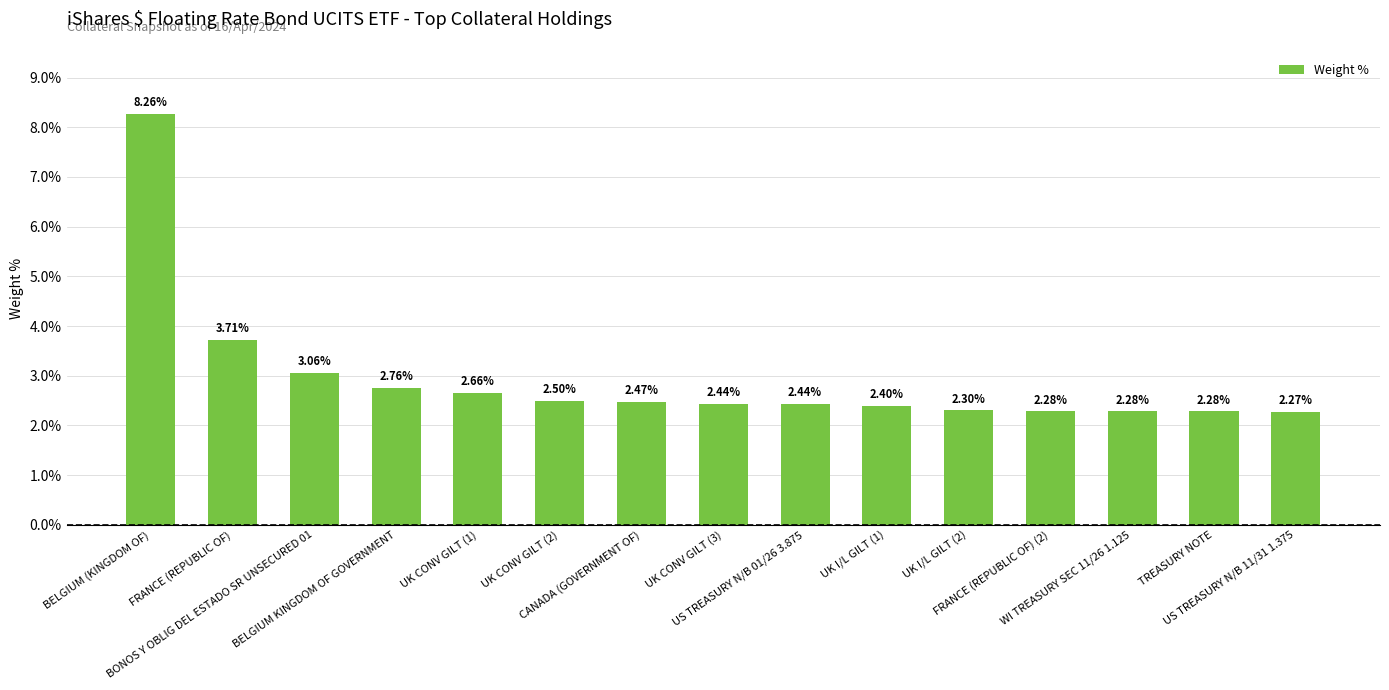

What is the sum of the values at WI TREASURY SEC 11/26 1.125 and CANADA (GOVERNMENT OF)?

4.8